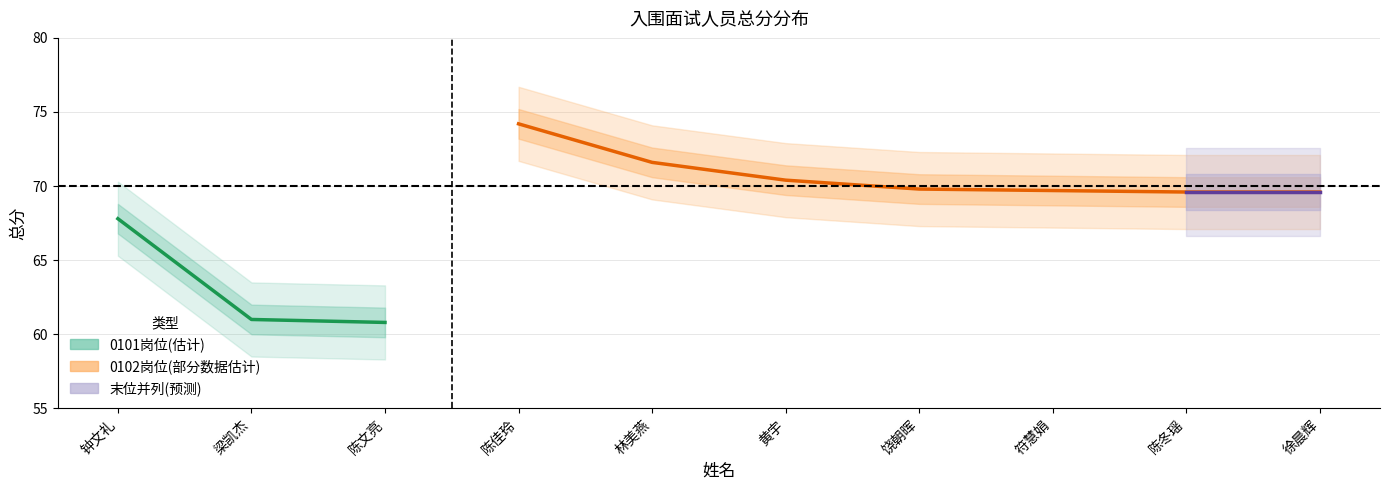

At which category is the sum across all series the highest?

陈冬瑶